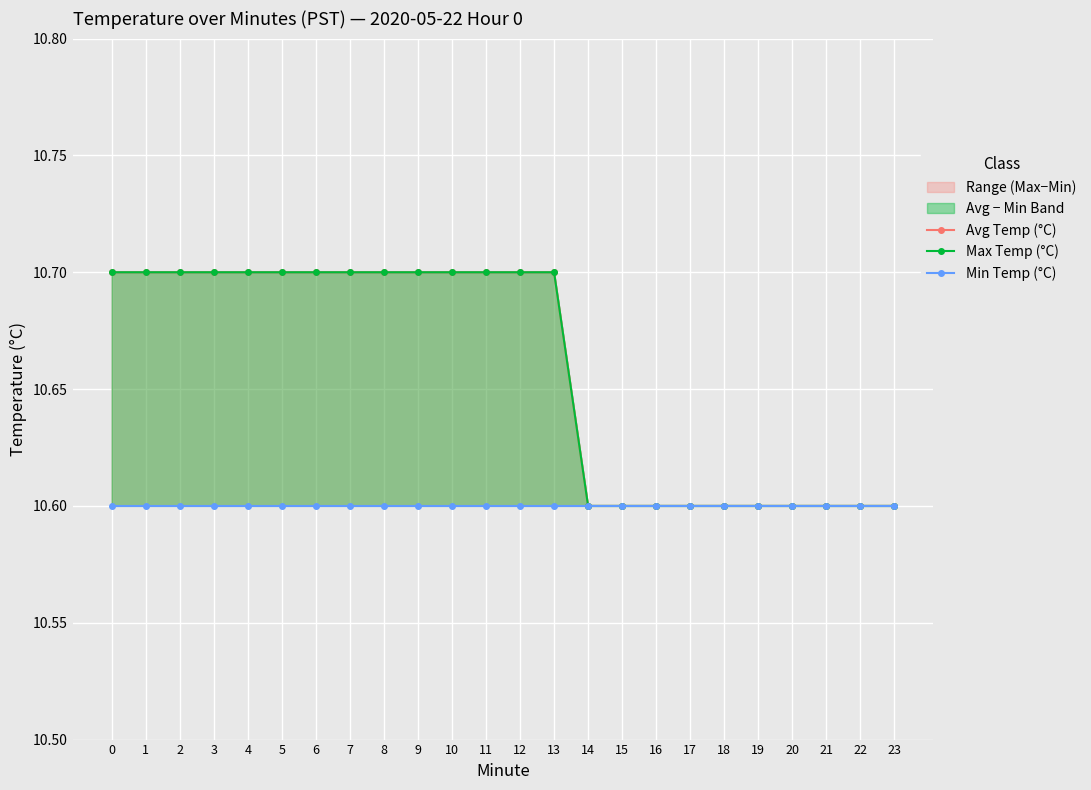

Count the number of categories in the chart.

24